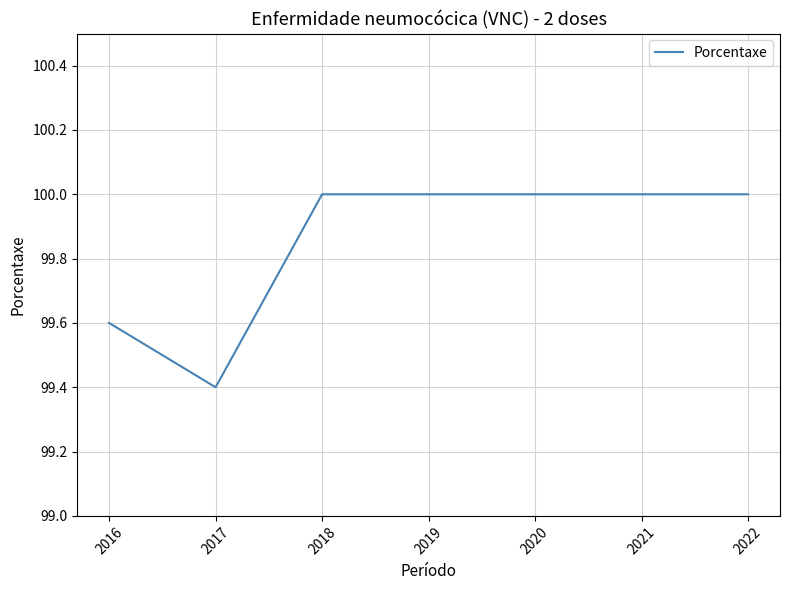

Which category has the highest value across all series?

2022